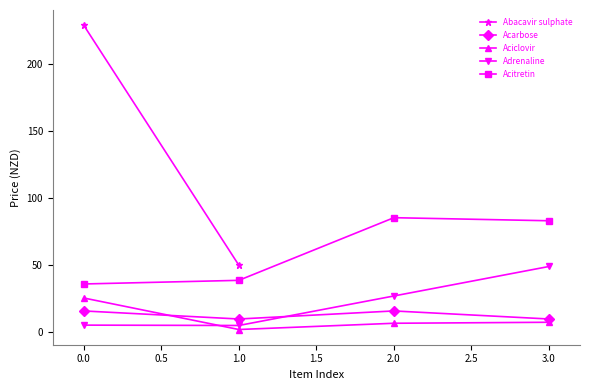

What is the value of the Aciclovir point at the 1st from the left?

25.5